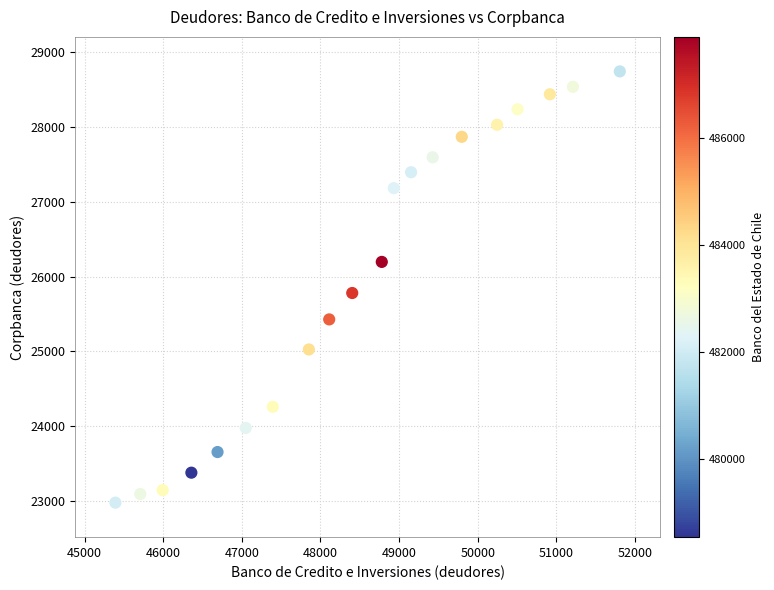

What is the range of Y values (max minus min)?

5768